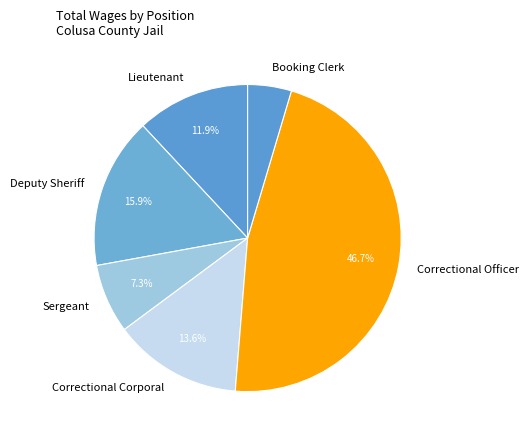

Rank the categories by value from highest to lowest.

Correctional Officer, Deputy Sheriff, Correctional Corporal, Lieutenant, Sergeant, Booking Clerk